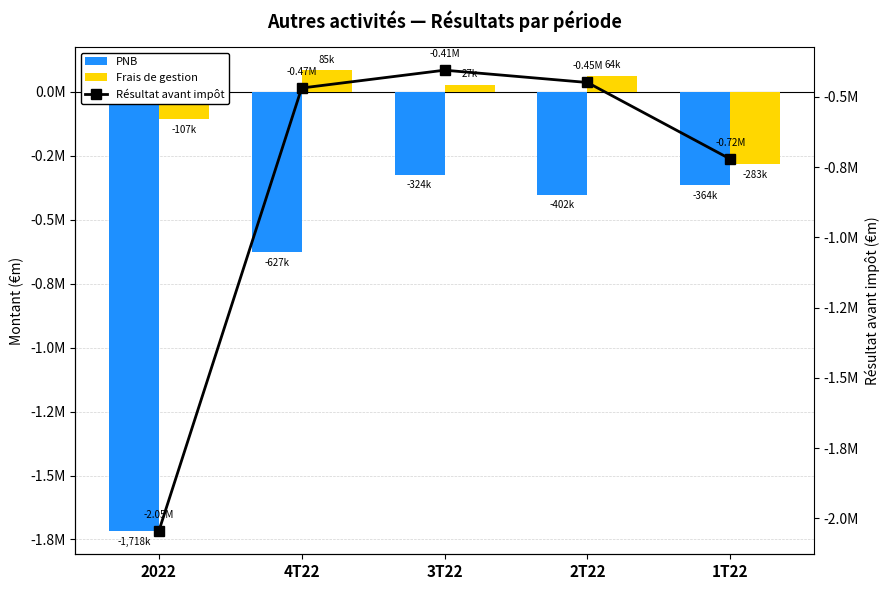

Where is Résultat avant impôt nearest to the value -1225580?

1T22